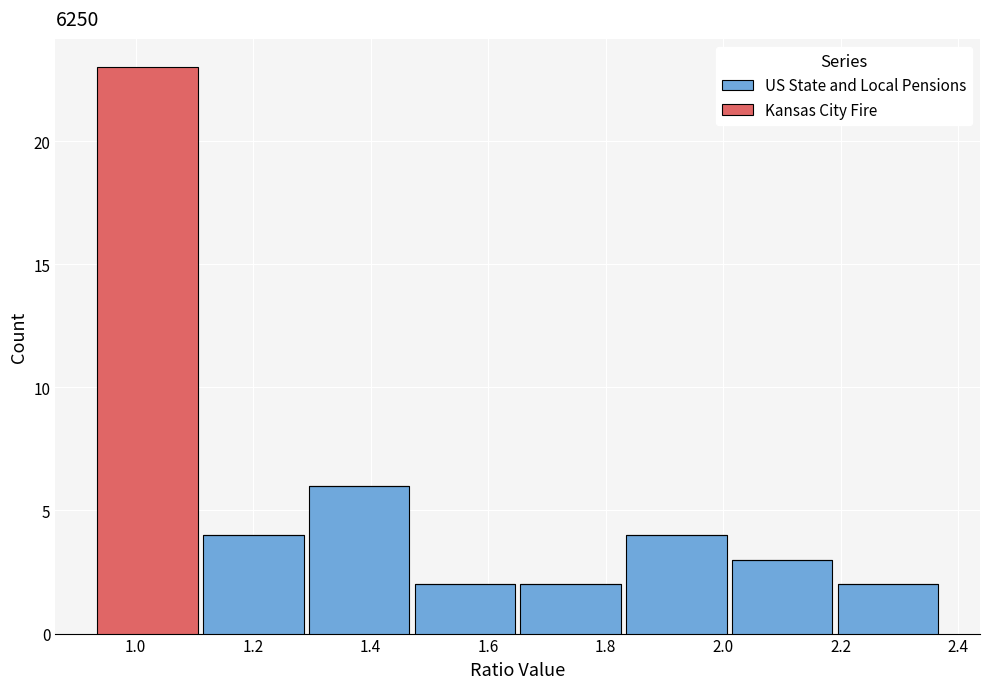

What is the total height of the stacked bar covering 1.30 to 1.48 on the x-axis? Neither the bar edges nor the heights are printed on the chart, so give them approximately, as read against the axes.

6